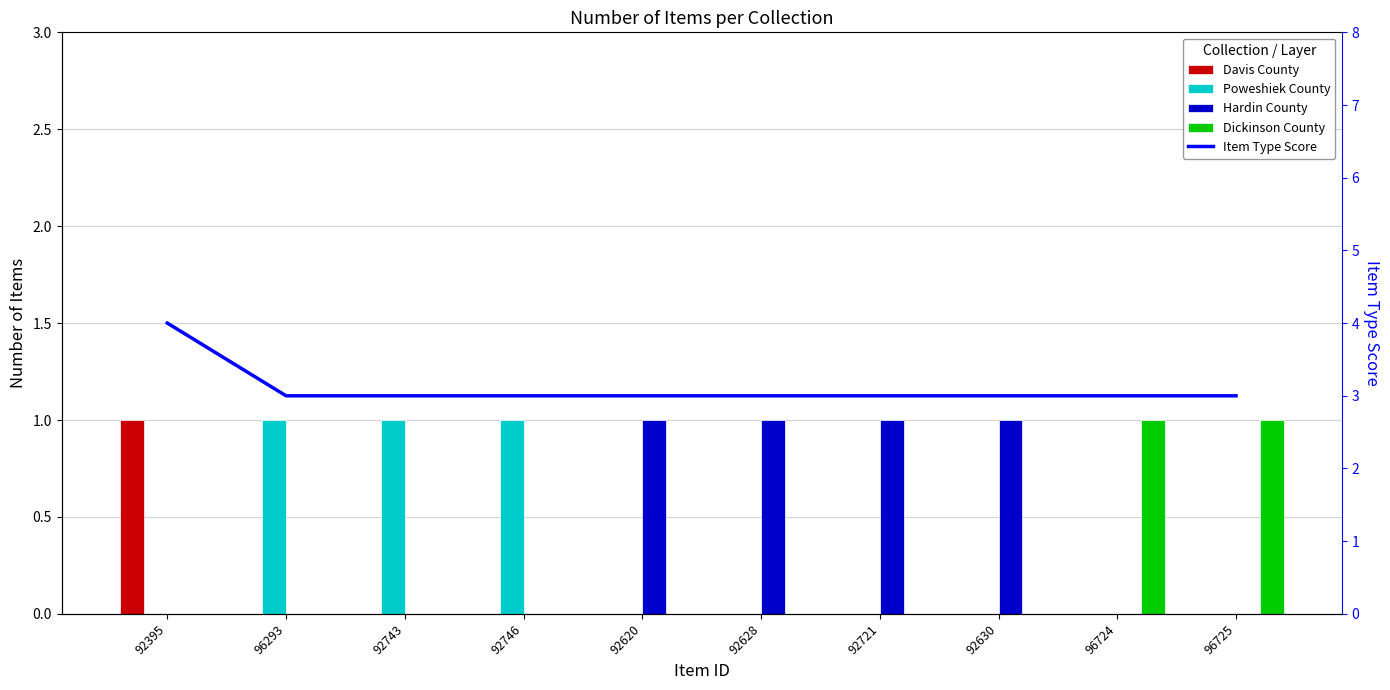

At 96293, list the series in order from largest to smallest.

Item Type Score, Poweshiek County, Davis County, Hardin County, Dickinson County